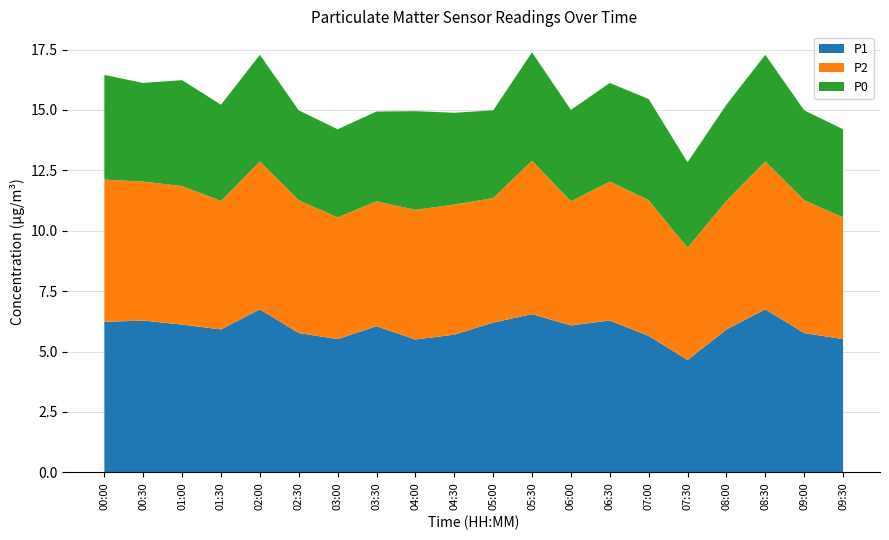

Reading left to right, extract all data points from this chart.

P1: 6.2	6.3	6.1	5.9	6.8	5.8	5.5	6.0	5.5	5.7	6.2	6.5	6.1	6.3	5.7	4.7	5.9	6.8	5.8	5.5
P2: 5.9	5.8	5.7	5.3	6.1	5.5	5.0	5.2	5.4	5.4	5.2	6.3	5.1	5.8	5.6	4.7	5.3	6.1	5.5	5.0
P0: 4.3	4.1	4.4	4.0	4.4	3.7	3.6	3.7	4.1	3.8	3.6	4.5	3.8	4.1	4.2	3.5	4.0	4.4	3.7	3.6